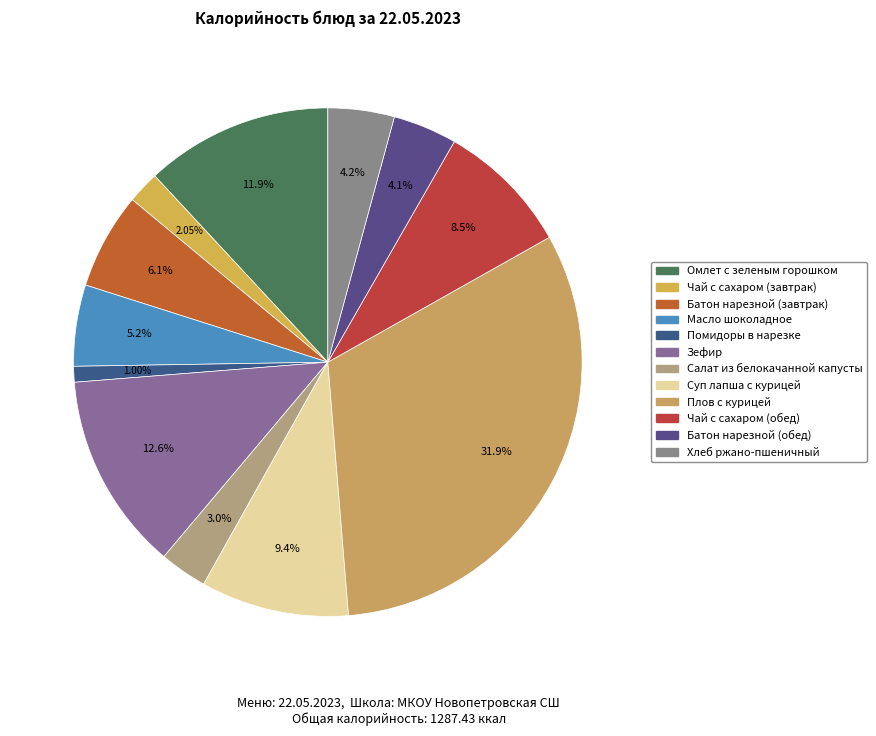

What is the change in value from Батон нарезной (завтрак) to Суп лапша с курицей?

+42.3